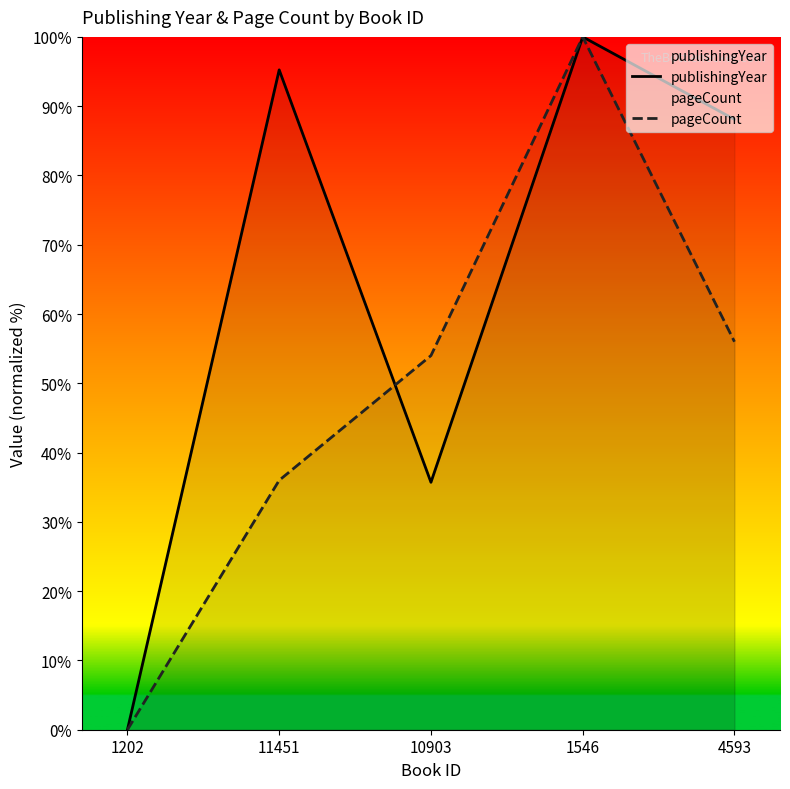

Reading right to left, transcribe all the data shown in this chart.

publishingYear: 88.1	100.0	35.7	95.2	0.0
pageCount: 56.0	100.0	54.0	36.0	0.0